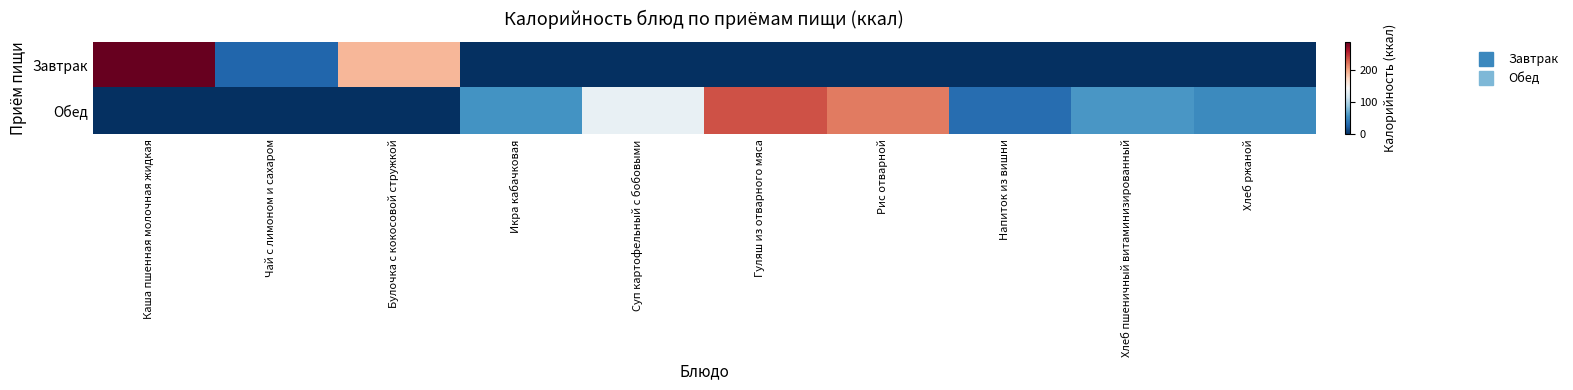

Which series has the largest range (max minus min)?

Завтрак